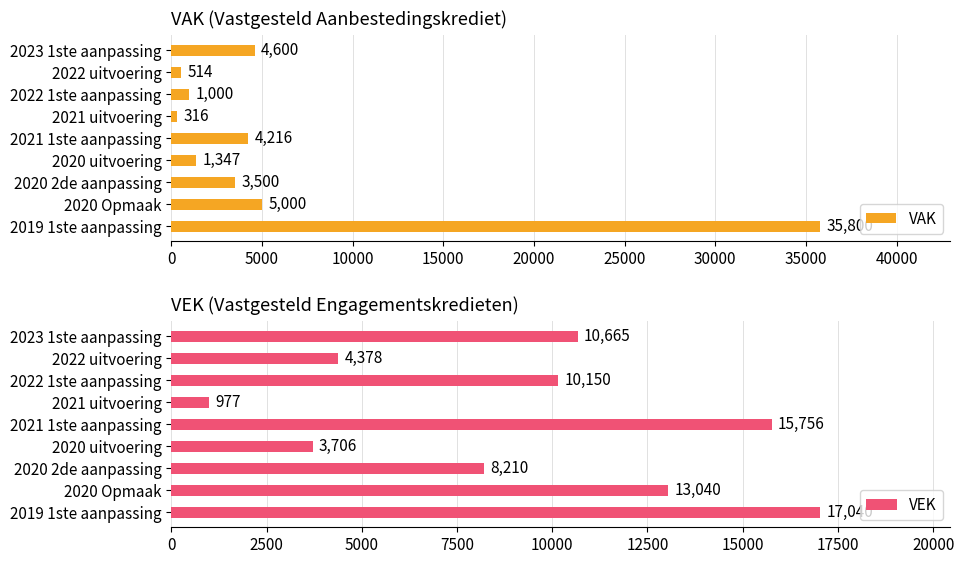

What is the difference between the maximum and second lowest values in the VEK series?

13334